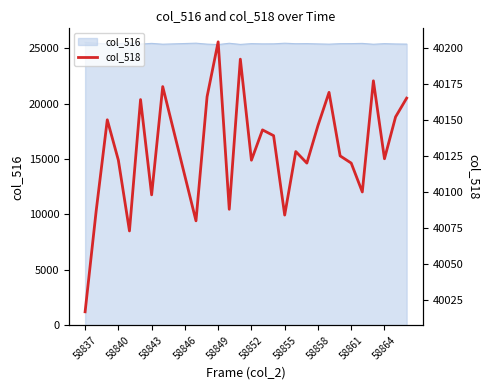

What is the smallest value displayed?

40017